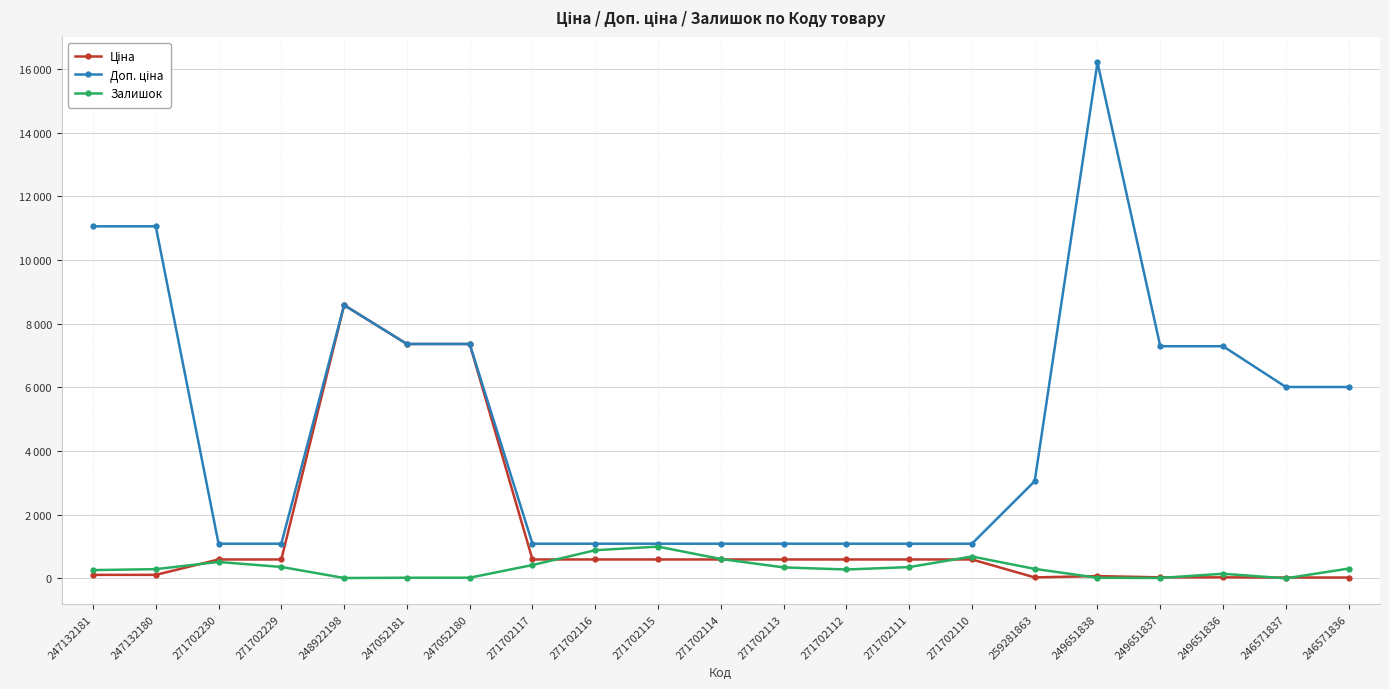

Reading right to left, extract all data points from this chart.

Ціна: 26.7	26.7	32.4	32.4	72.0	30.5	593.8	593.8	593.8	593.8	593.8	593.8	593.8	593.8	7360.2	7360.2	8581.1	593.8	593.8	110.5	110.5
Доп. ціна: 6010.0	6010.0	7290.0	7290.0	16200.0	3053.0	1088.8	1088.8	1088.8	1088.8	1088.8	1088.8	1088.8	1088.8	7360.2	7360.2	8581.1	1088.8	1088.8	11055.0	11055.0
Залишок: 308.0	1.0	145.0	13.0	19.0	298.0	687.0	354.0	279.0	345.0	609.0	997.0	885.0	419.0	21.0	20.0	12.0	359.0	516.0	290.0	260.0